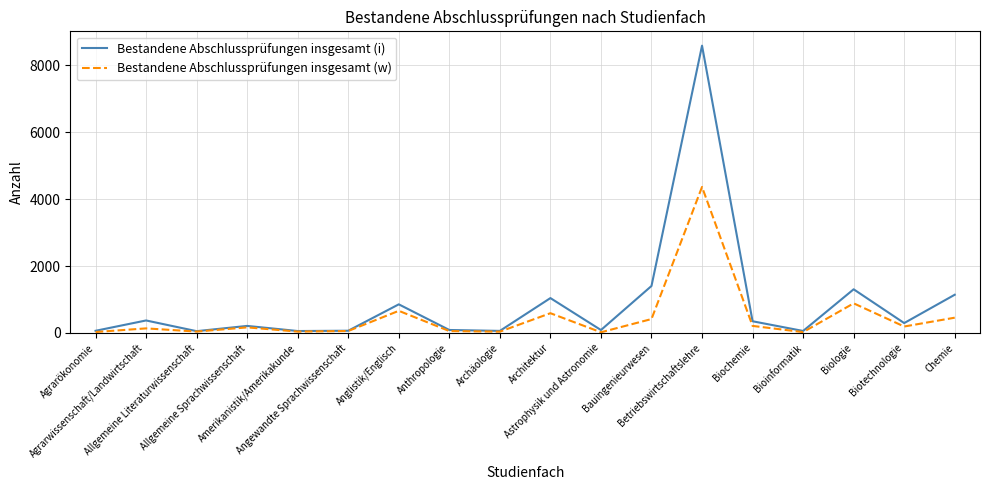

What is the greatest value displayed?

8591